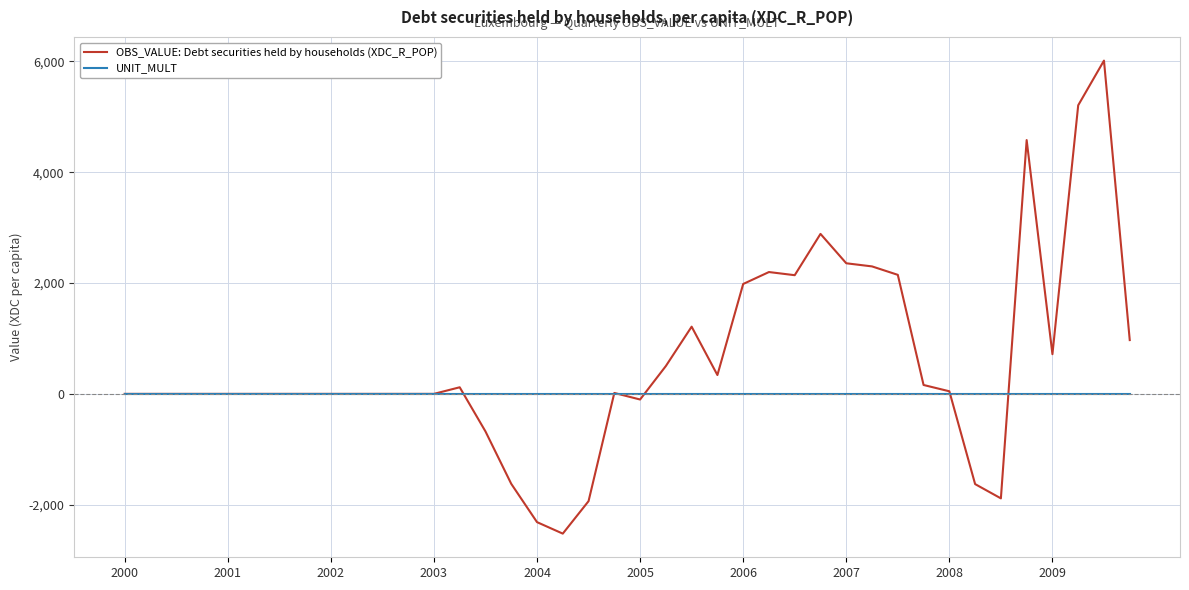

What is the minimum value for OBS_VALUE: Debt securities held by households (XDC_R_POP)?

-2522.1